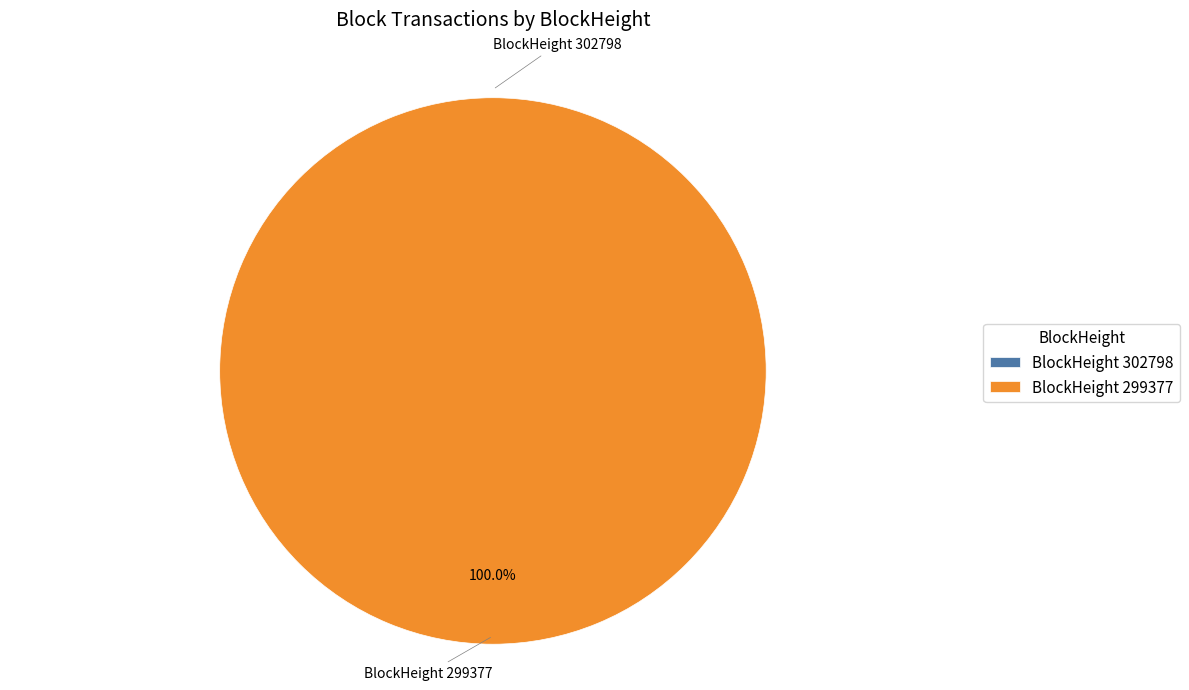

What is the change in value from 302798 to 299377?

+18732